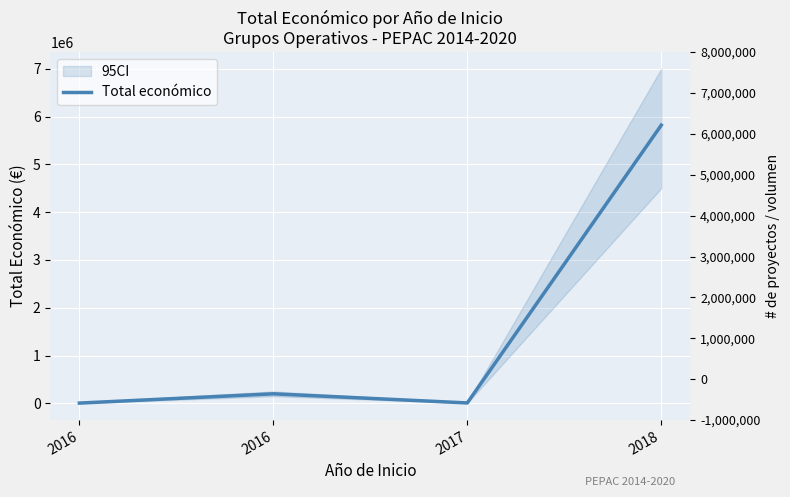

How many data points does each series have?

4